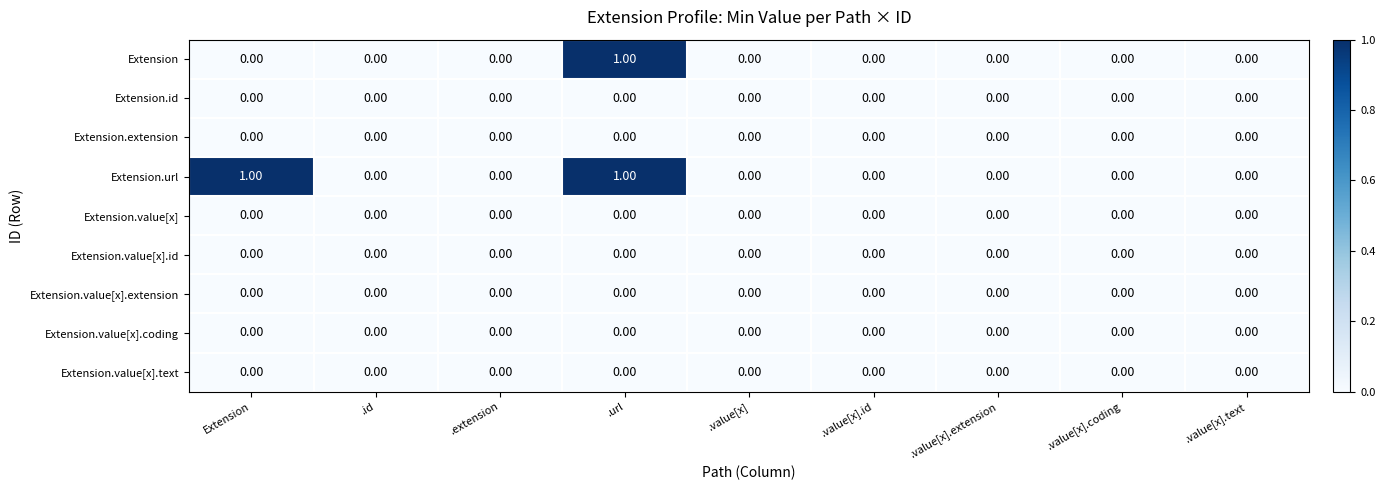

Which series has the largest total across all categories?

Extension.url